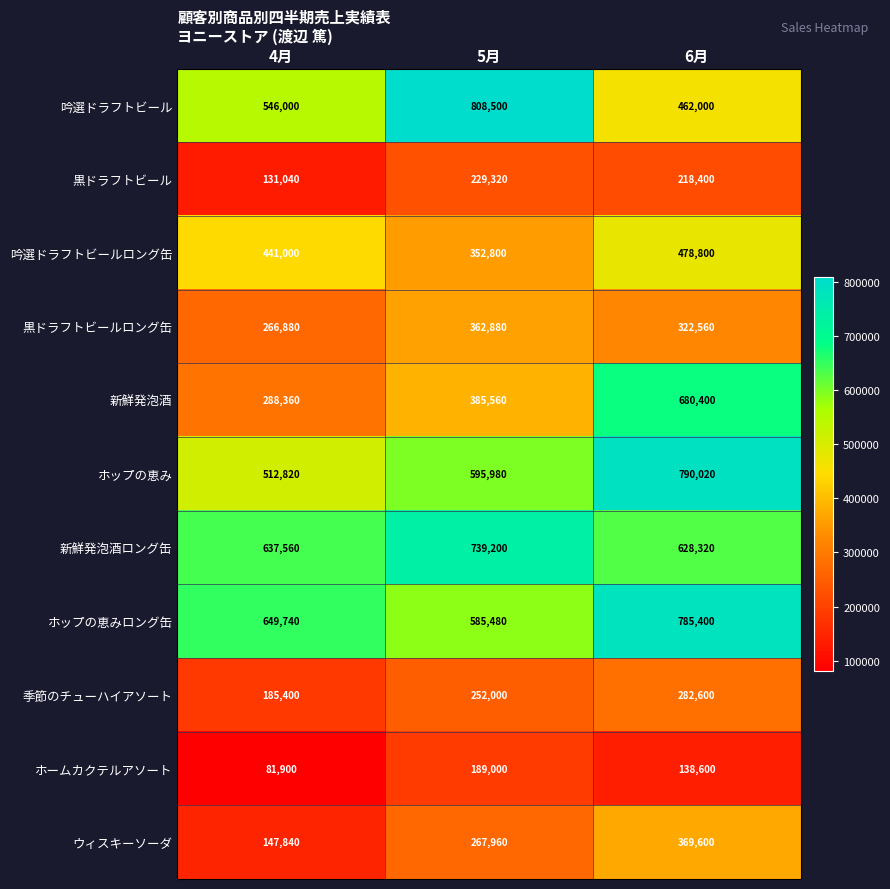

At how many categories does at least one series exceed 680485?

2